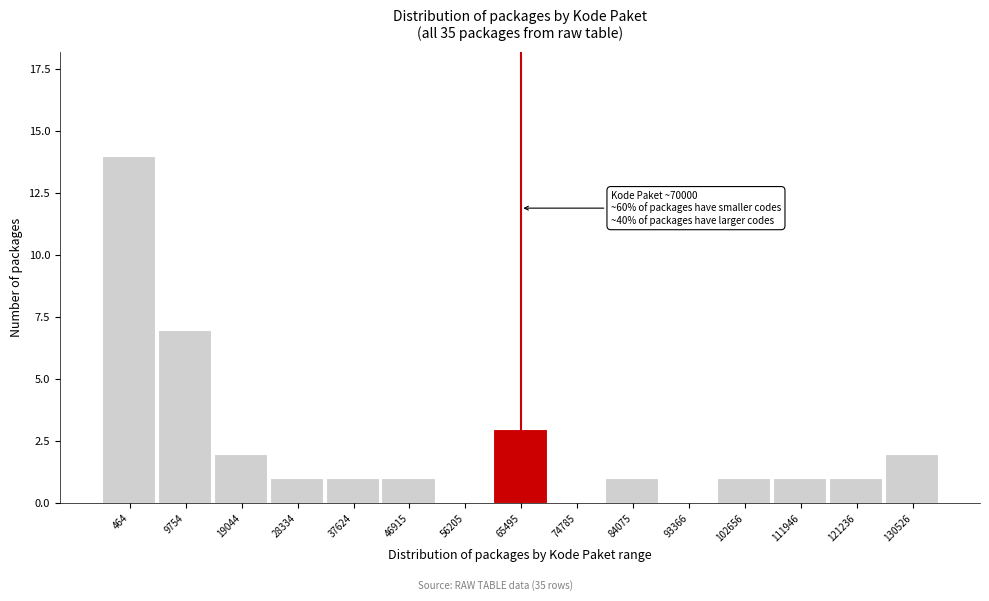

Reading left to right, extract all data points from this chart.

464=14	9754=7	19044=2	28334=1	37624=1	46915=1	56205=0	65495=3	74785=0	84075=1	93366=0	102656=1	111946=1	121236=1	130526=2